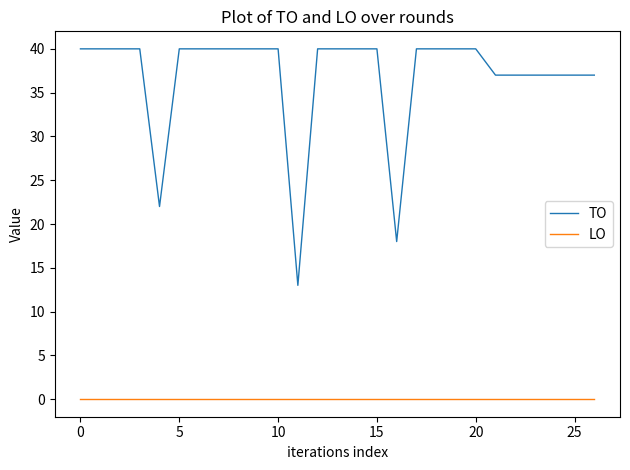

What is the maximum value shown in the chart?

40